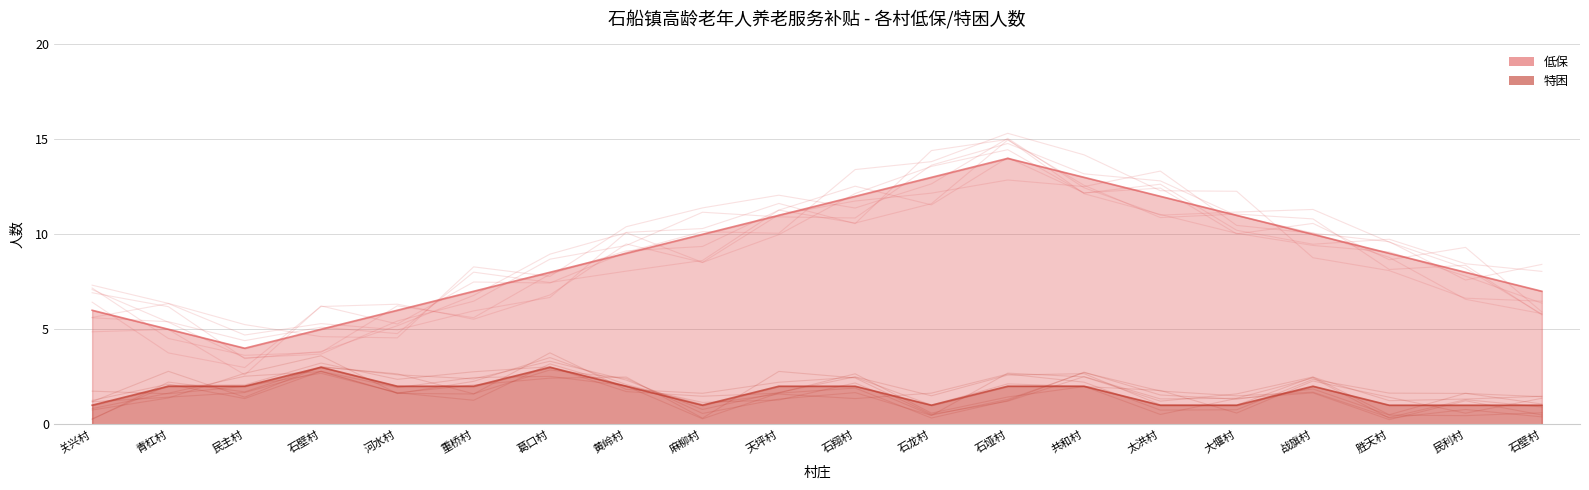

Does the chart have visible grid lines?

Yes